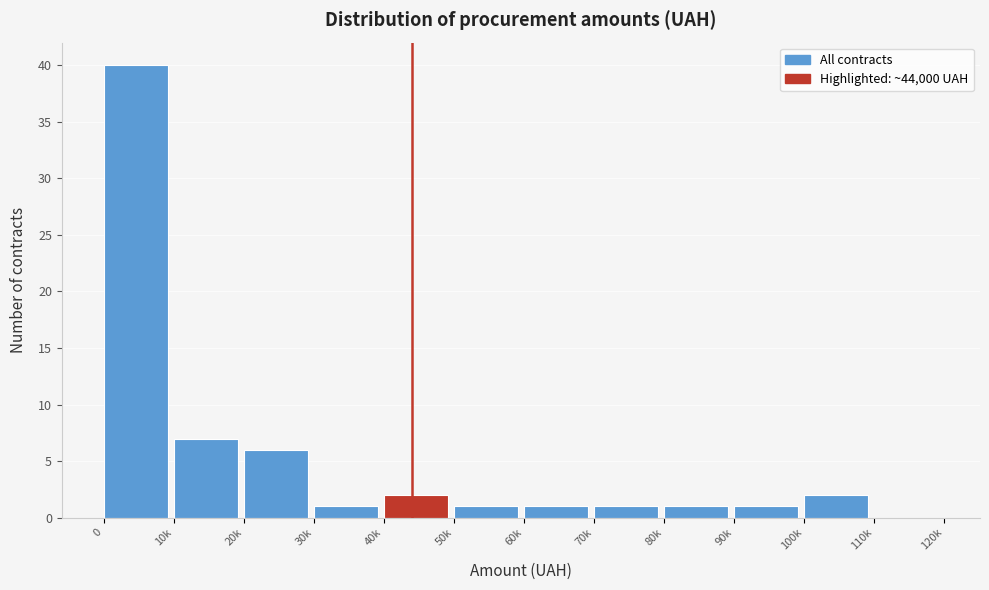

Reading left to right, extract all data points from this chart.

0=40	10k=7	20k=6	30k=1	40k=2	50k=1	60k=1	70k=1	80k=1	90k=1	100k=2	110k=0